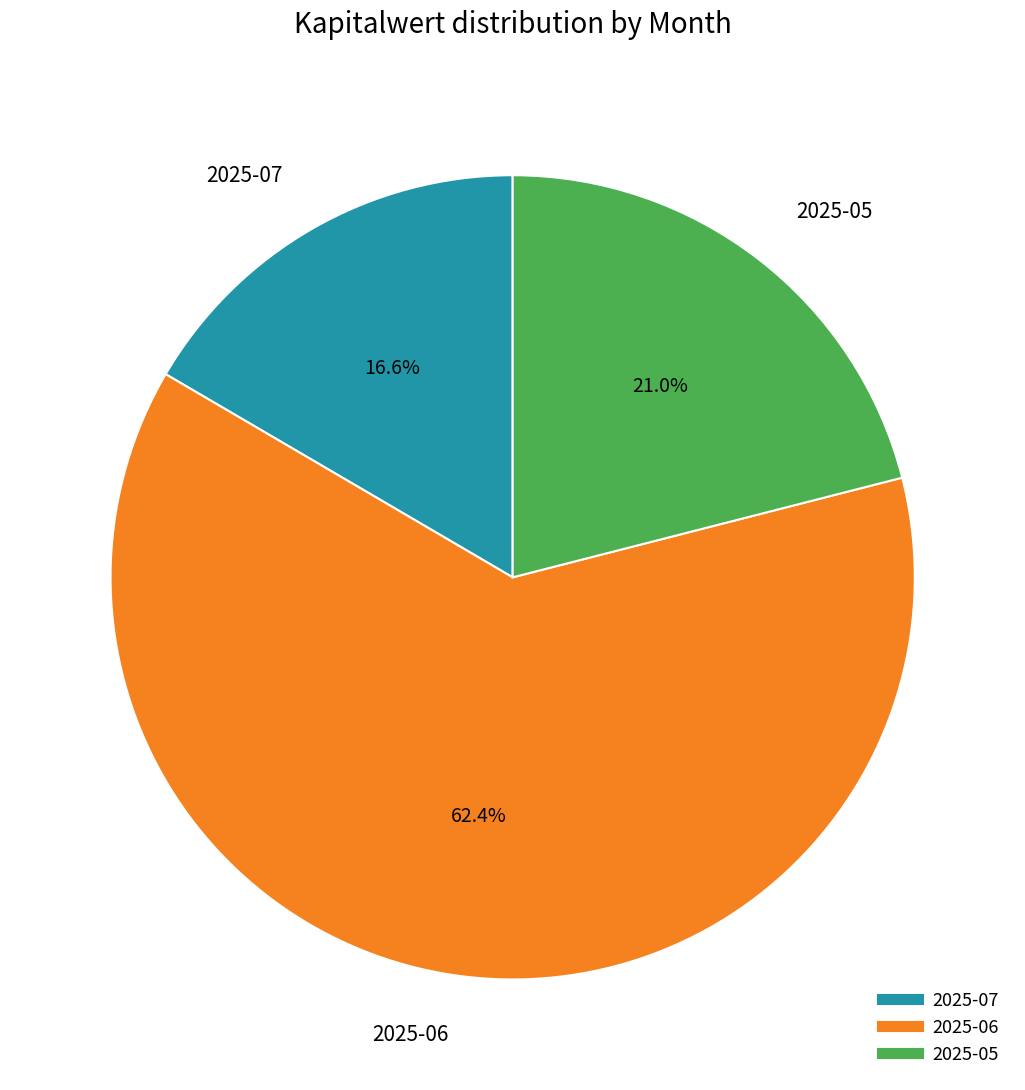

Does any single category account for the majority?

Yes